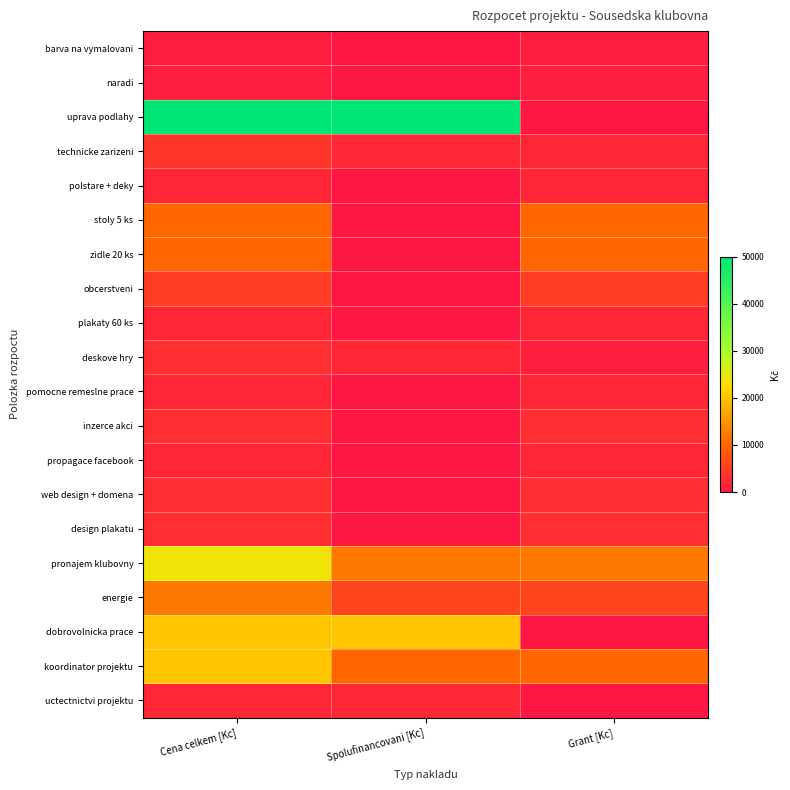

Which series has the widest spread of values?

uprava podlahy